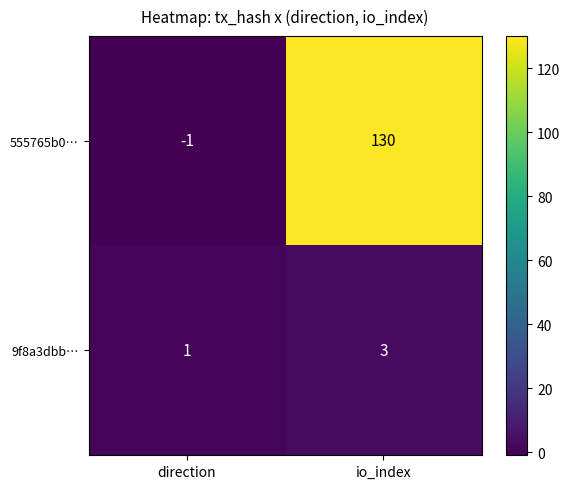

What value does the 555765b0… series have at io_index, to the nearest 10?

130